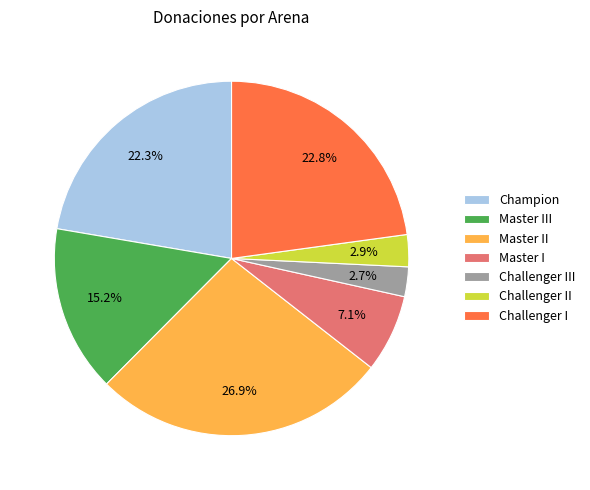

Combined, do Master II and Master I account for over 50%?

No